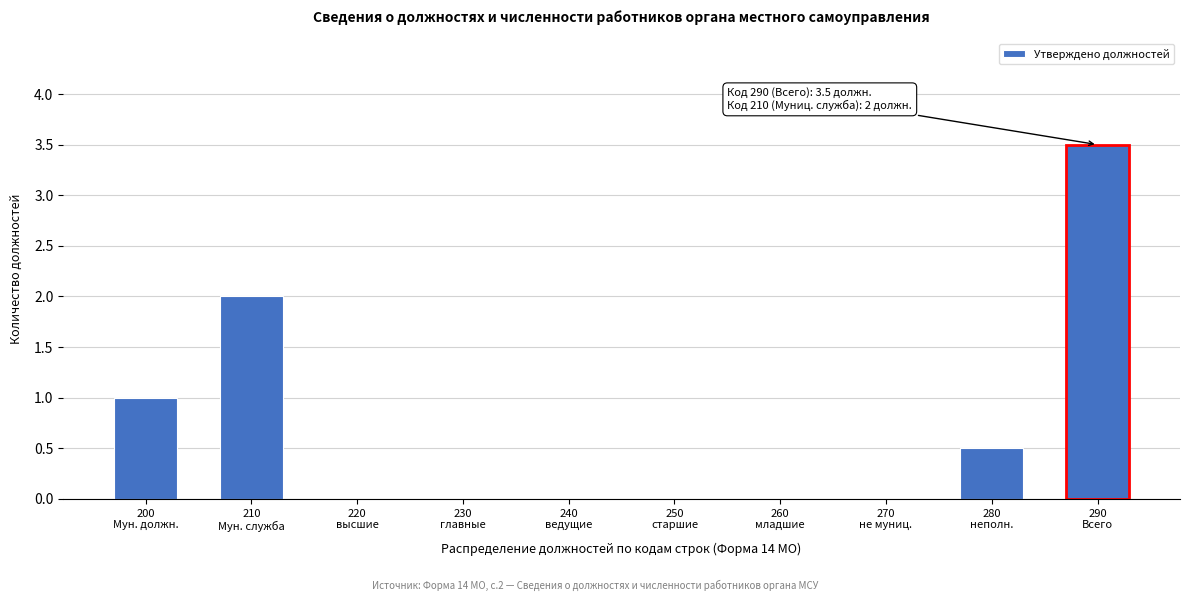

Count the number of categories in the chart.

10